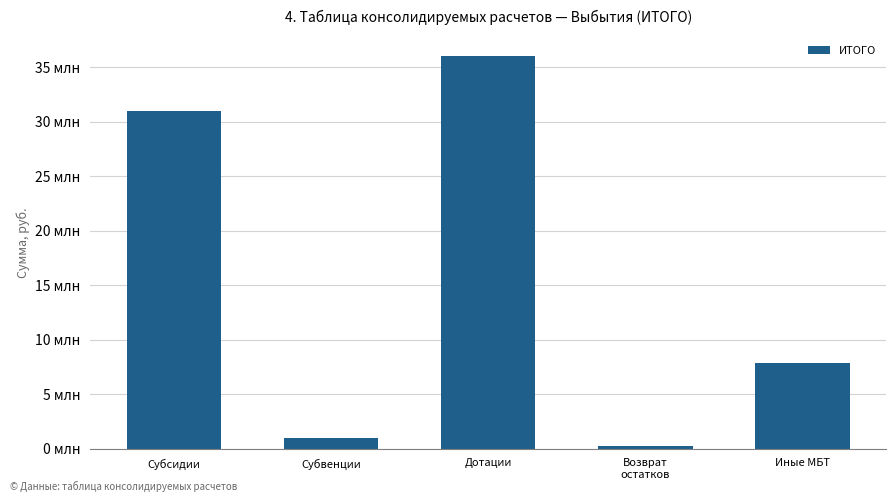

What is the value of the 3rd bar from the left?

36043540.0